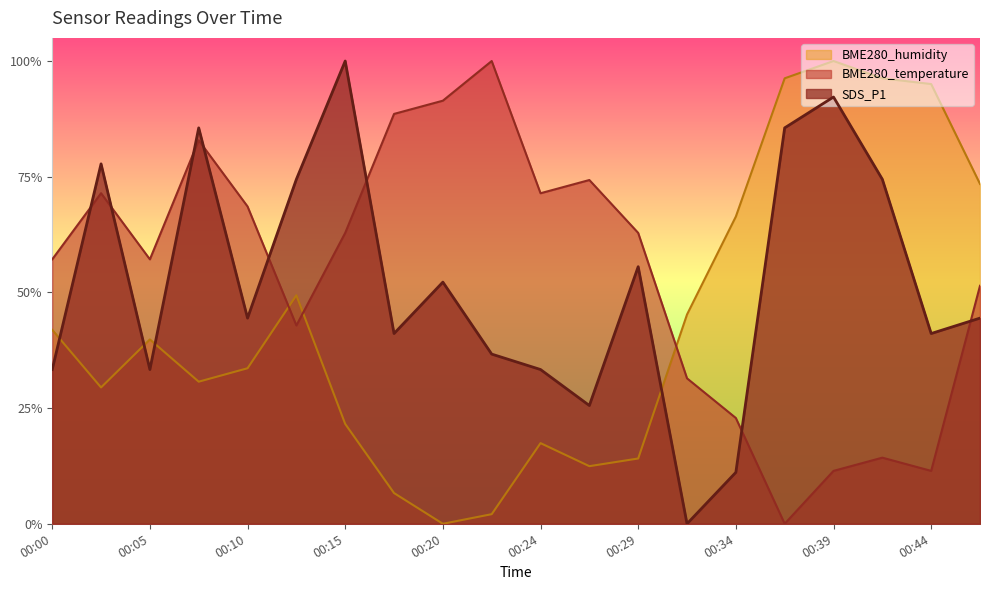

At which label is BME280_humidity closest to 0?

00:20